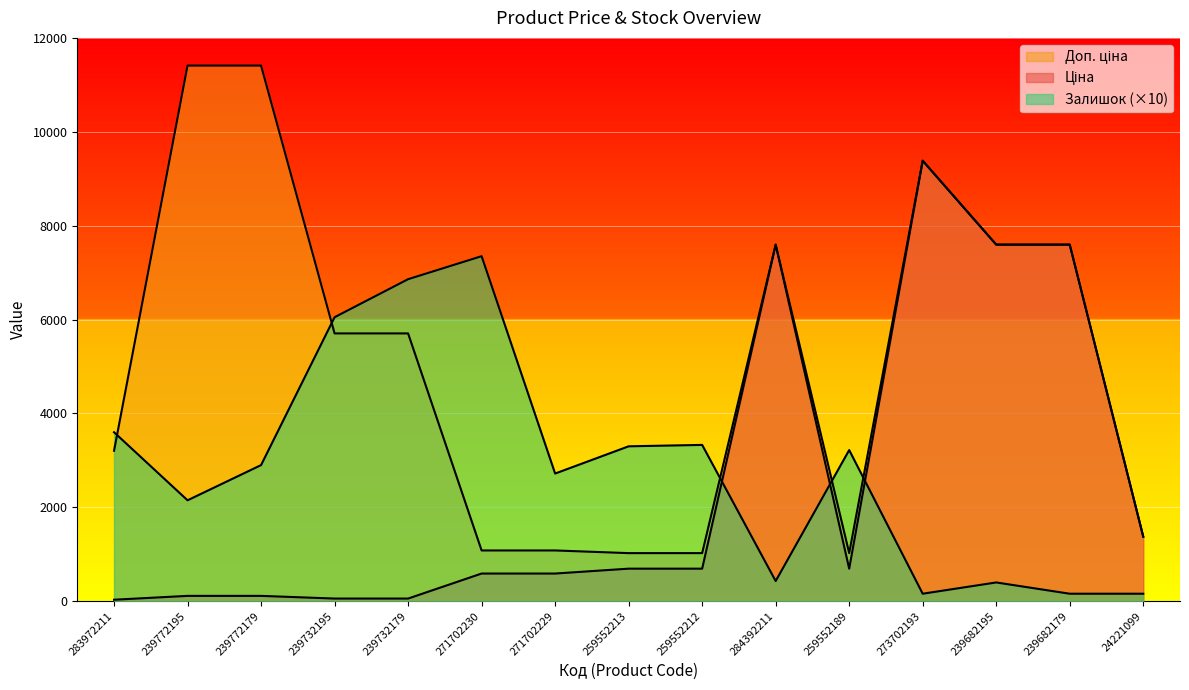

How many lines are shown in the chart?

3